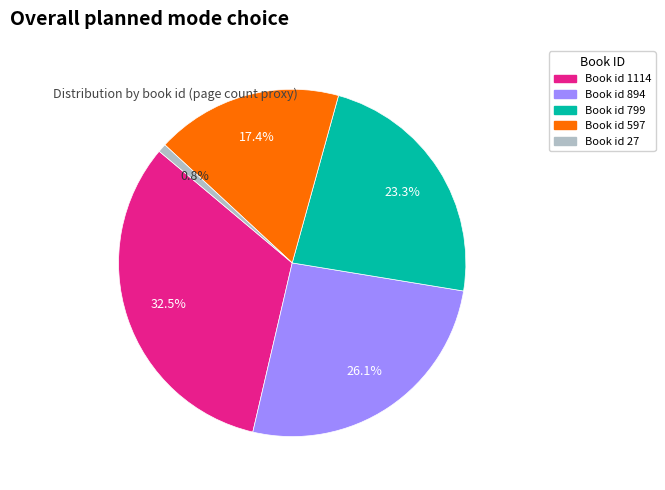

Is there a majority slice in this chart?

No